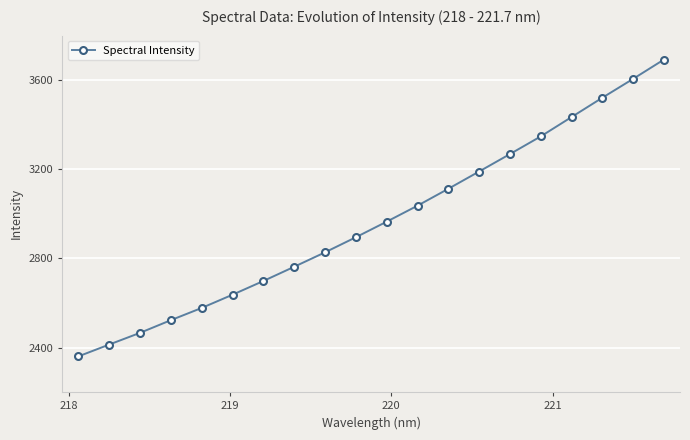

Reading right to left, extract all data points from this chart.

3692.5	3605.9	3521.2	3434.5	3347.7	3268.4	3190.2	3112.7	3036.8	2965.1	2895.2	2827.6	2762.8	2699.0	2637.5	2578.0	2523.2	2466.3	2413.8	2360.7